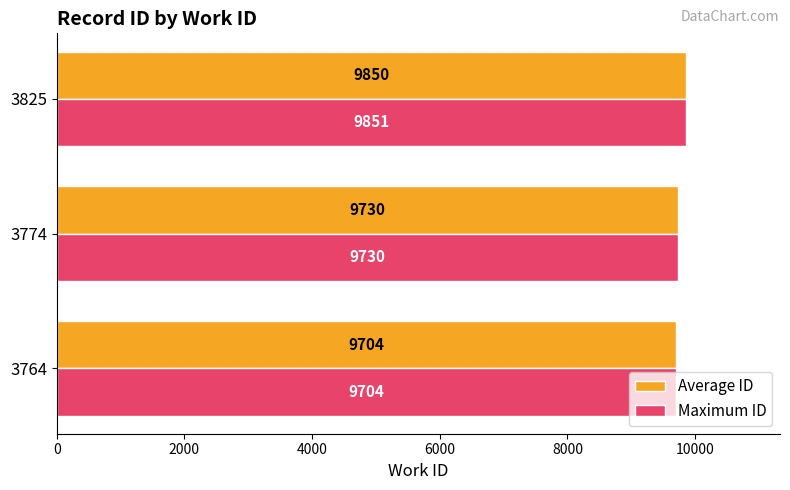

At which category is the sum across all series the highest?

3825